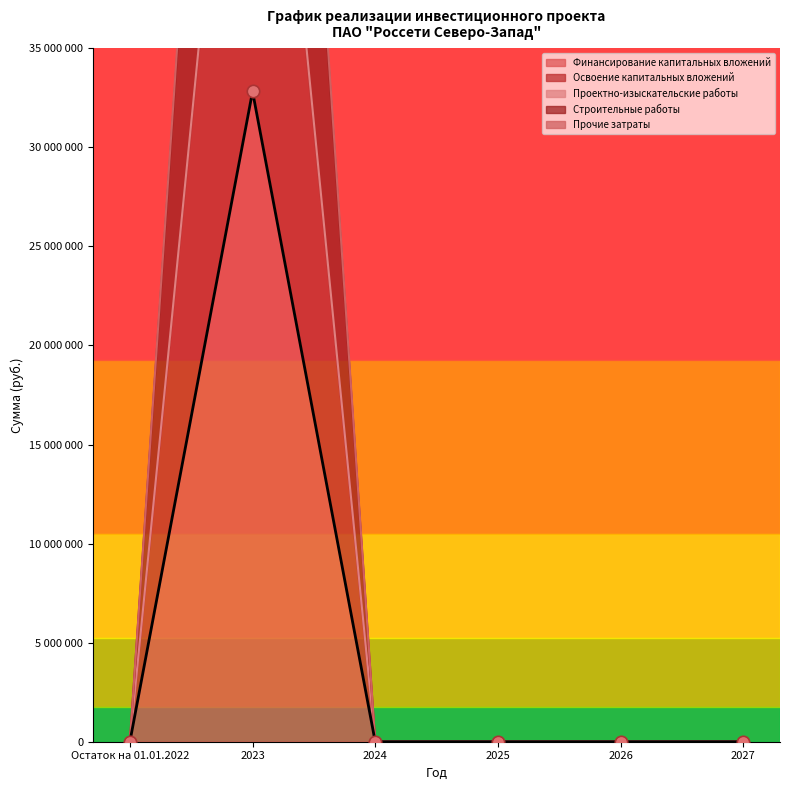

Is the value of Освоение капитальных вложений at 2024 greater than the value of Проектно-изыскательские работы at 2026?

No